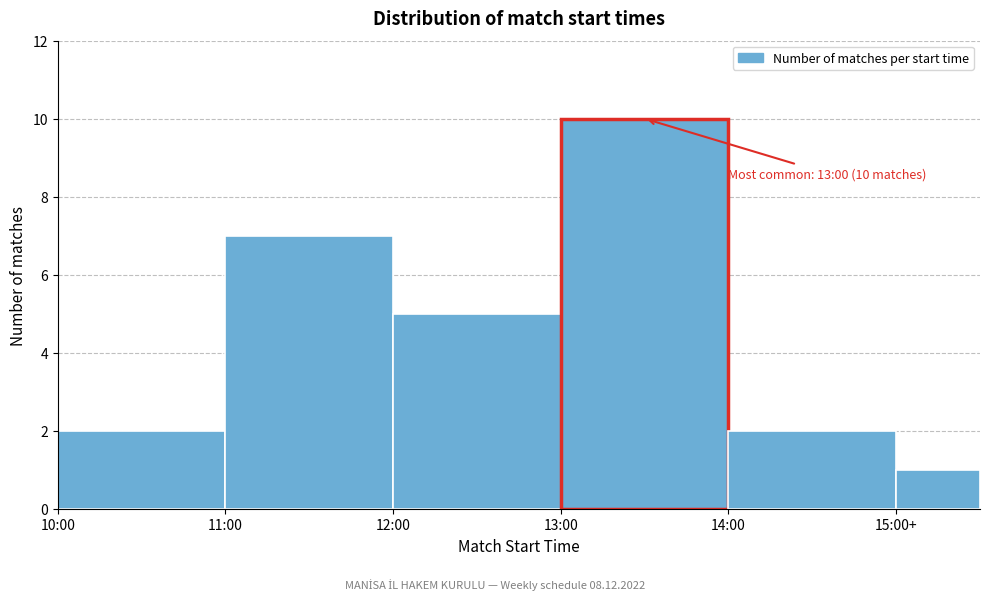

Reading left to right, list all the values displayed in this chart.

2	7	5	10	2	1